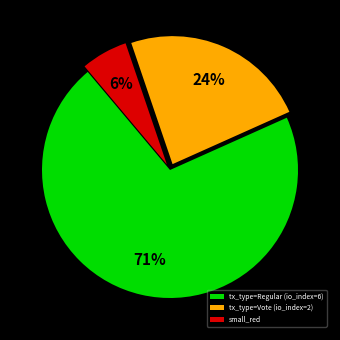

Rank the categories by value from highest to lowest.

tx_type=Regular (io_index=6), tx_type=Vote (io_index=2), small_red